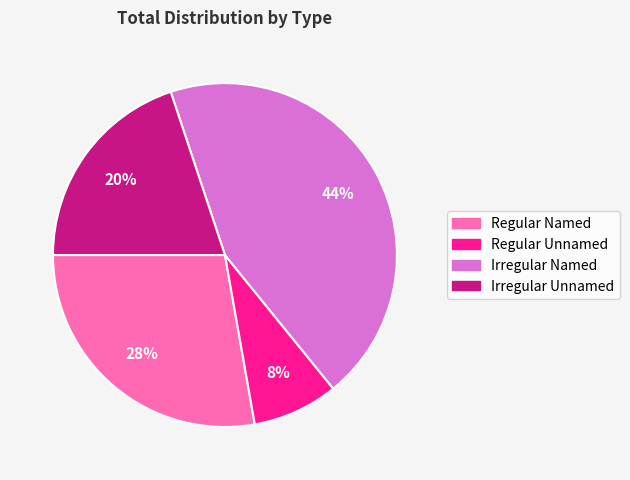

What is the smallest slice in the pie chart?

Regular Unnamed